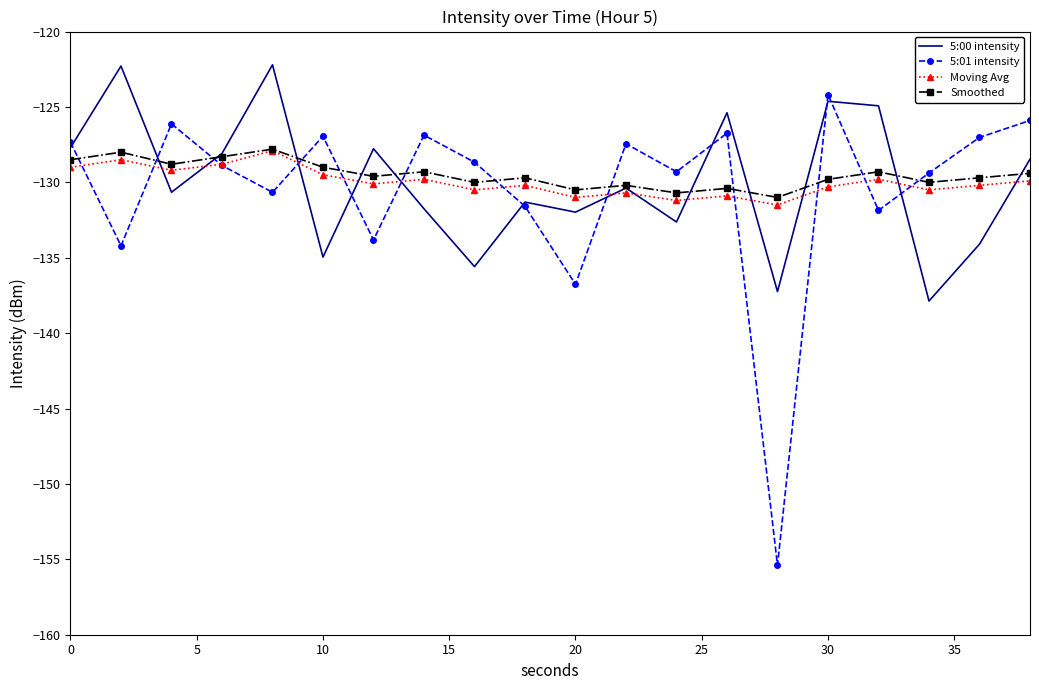

Which series has the widest spread of values?

5:01 intensity